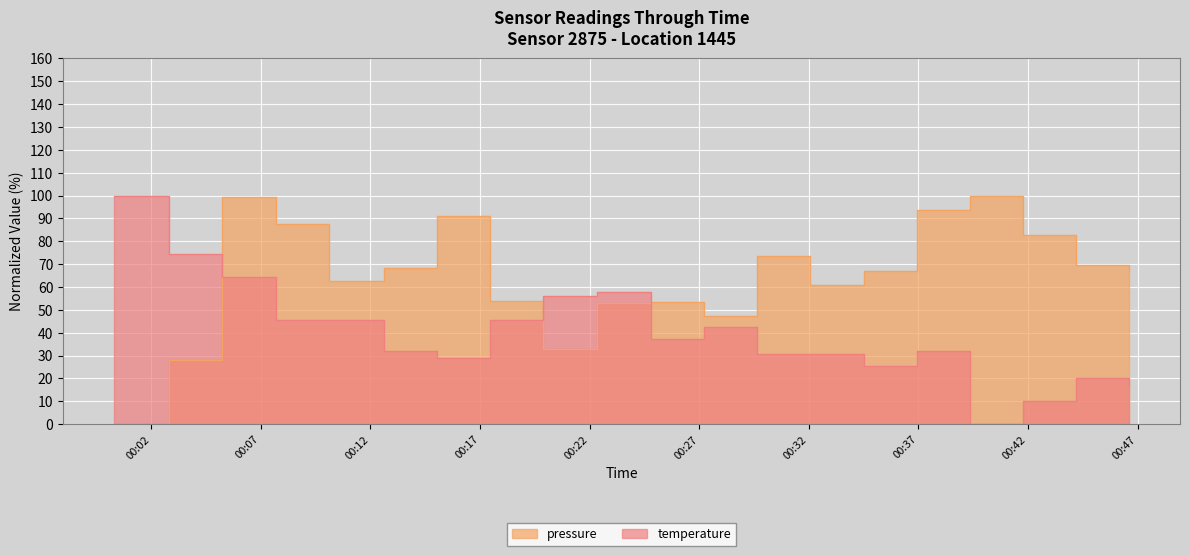

How many series are shown in this chart?

2